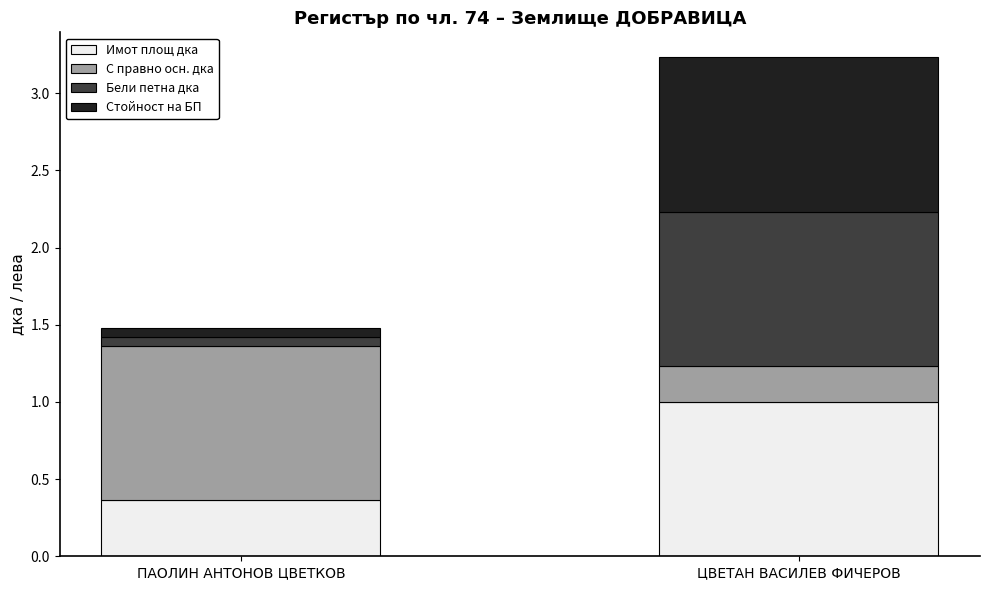

What is the average value of the Имот площ дка series?

0.7